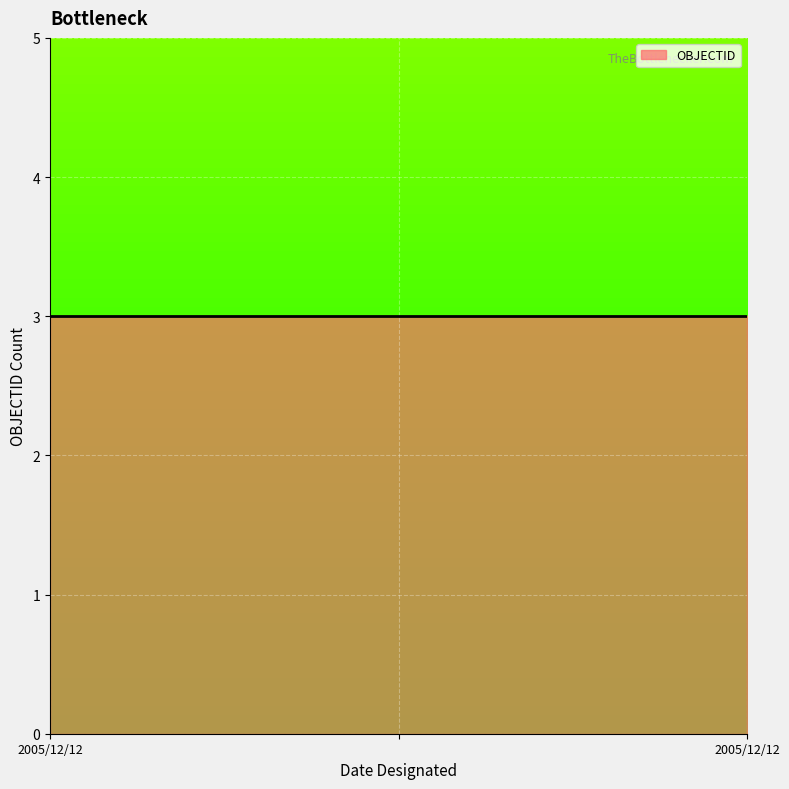

What is the maximum value shown in the chart?

3